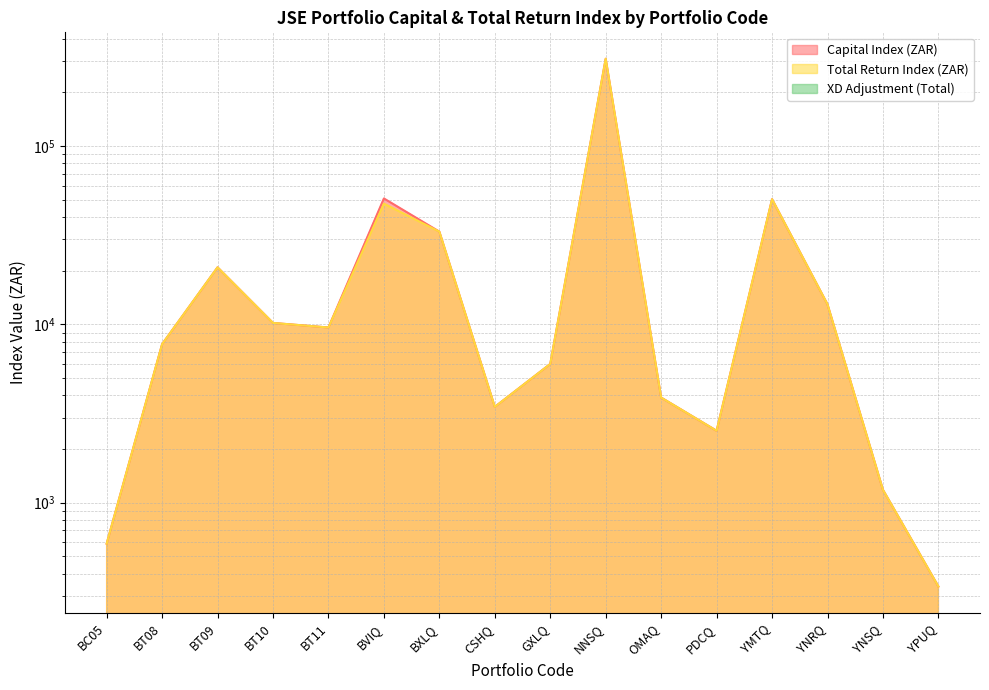

What is the sum of all Capital Index (ZAR) values?

522683.8